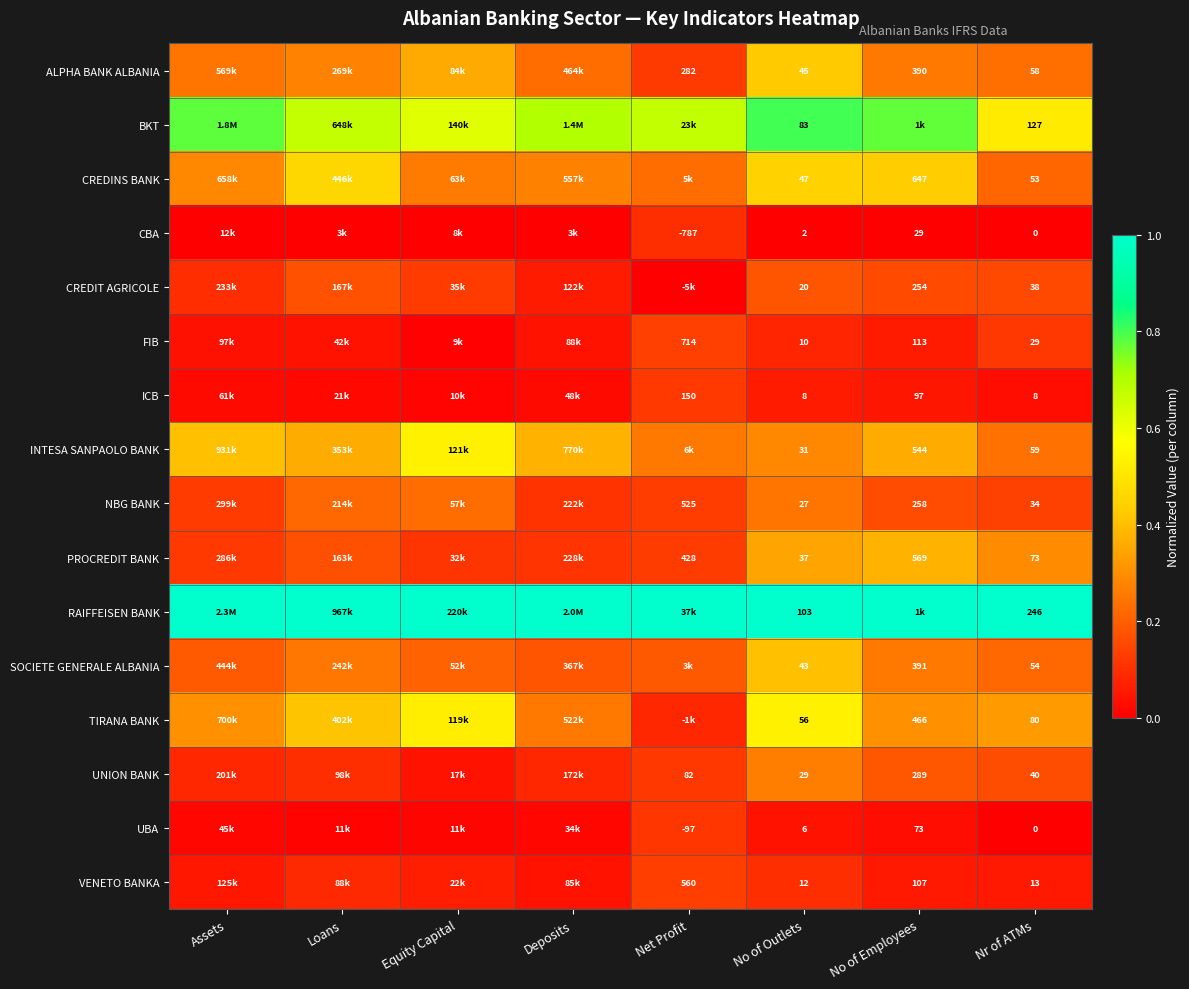

Is the value of ALPHA BANK ALBANIA at No of Outlets greater than the value of PROCREDIT BANK at Nr of ATMs?

No